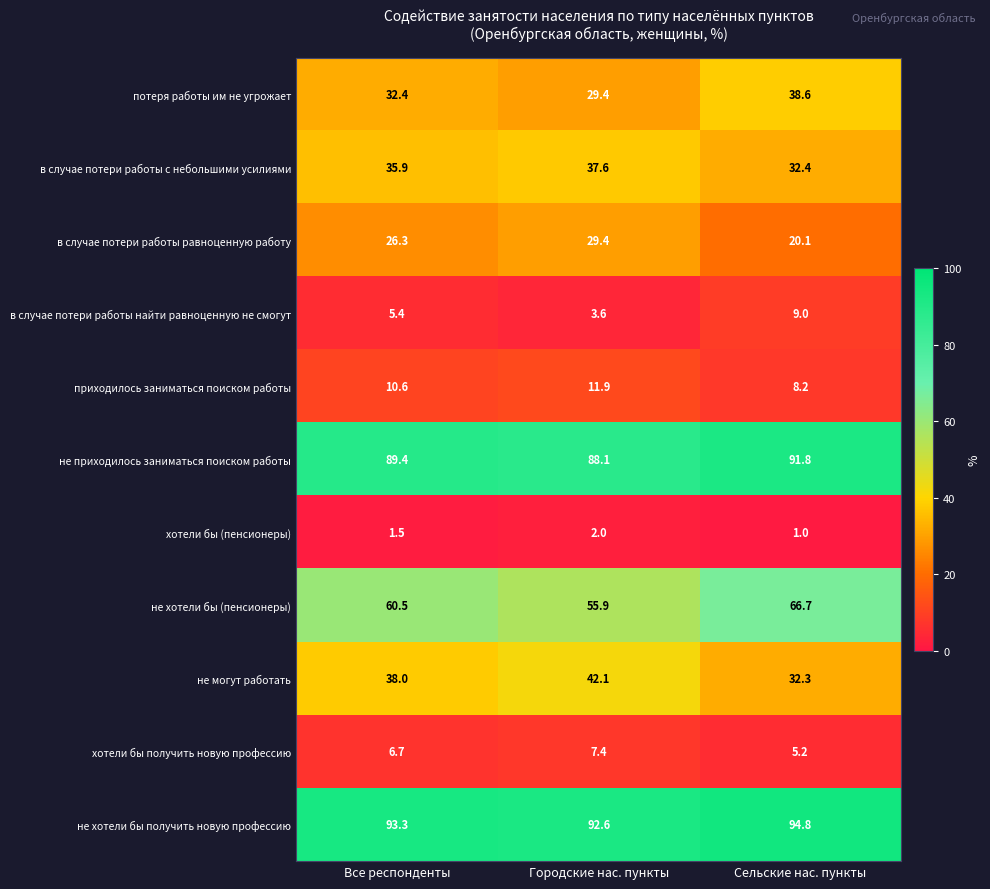

What is the smallest value displayed?

1.0